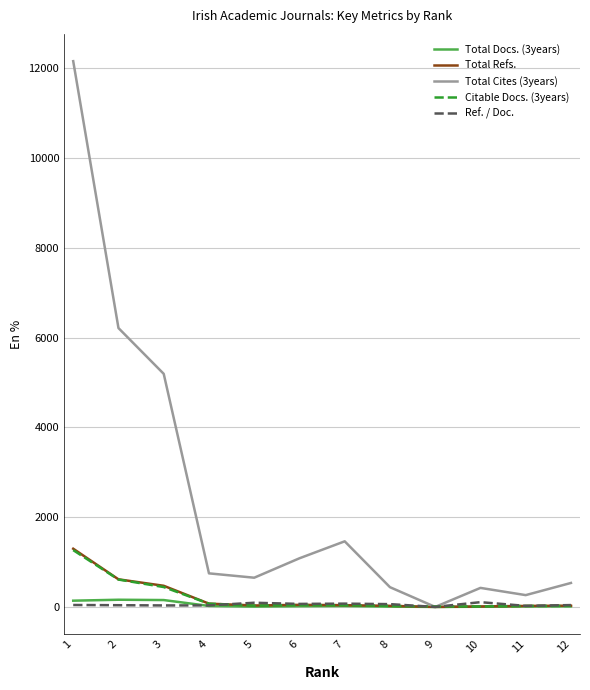

What is the greatest value displayed?

12163